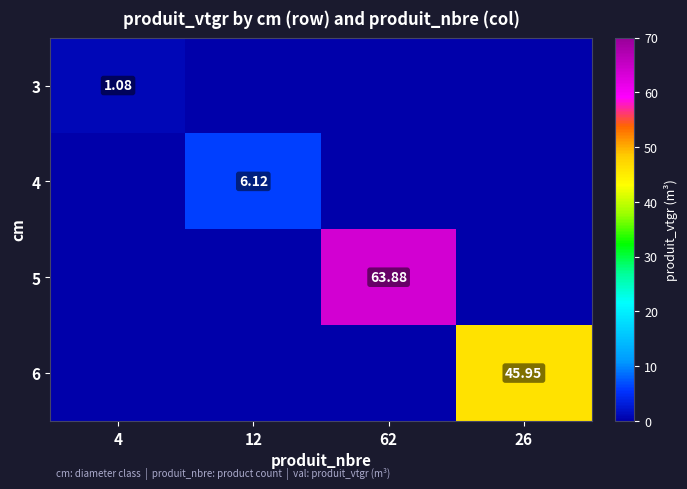

Rank the categories by 4 value from highest to lowest.

12, 4, 62, 26